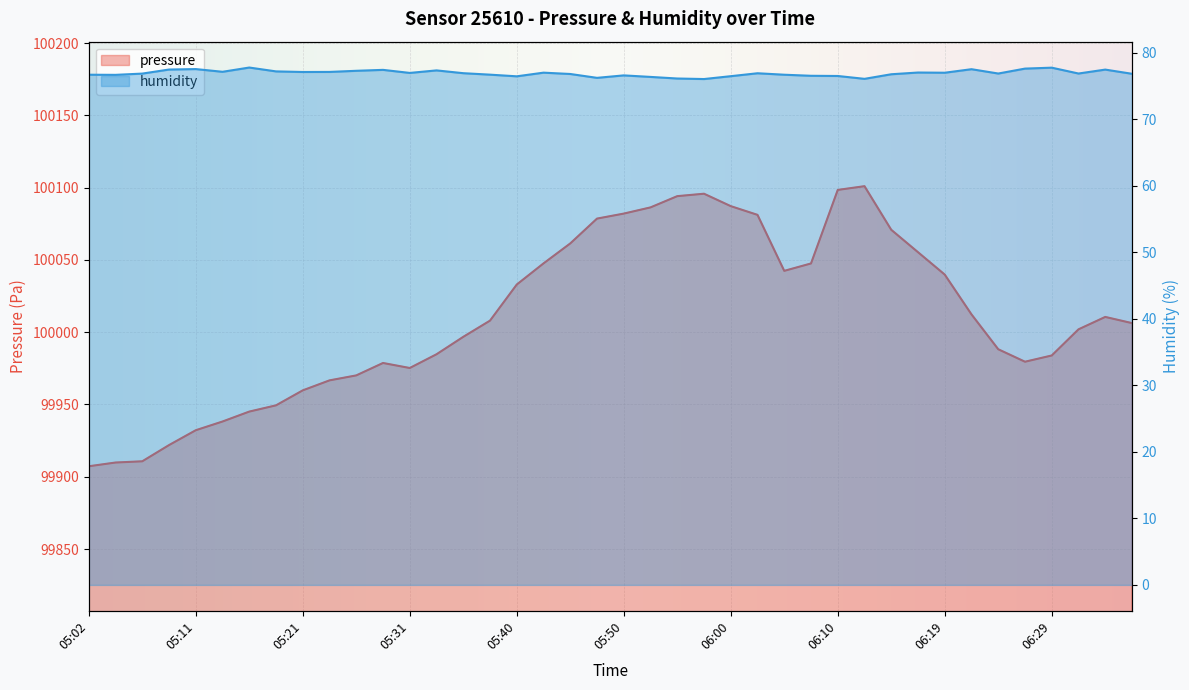

Rank the series by their average value, from highest to lowest.

pressure, humidity